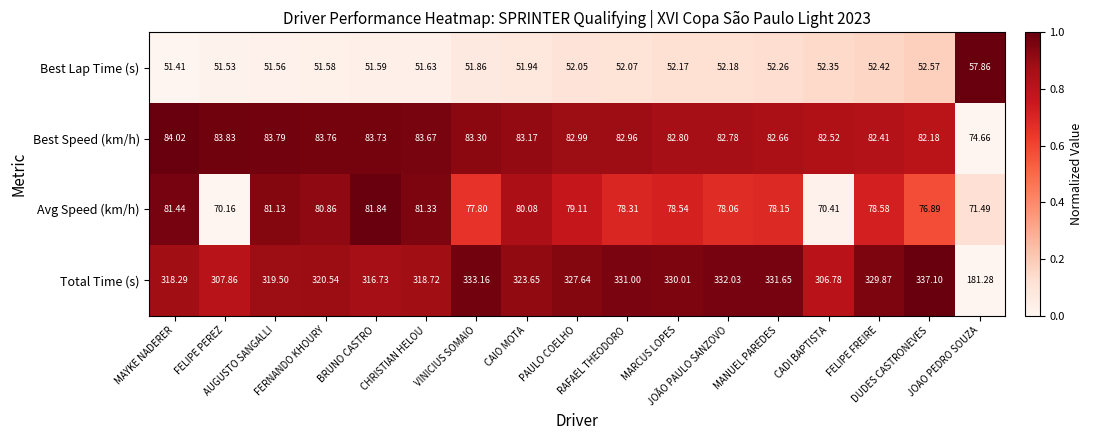

Which series has the largest range (max minus min)?

Total Time (s)